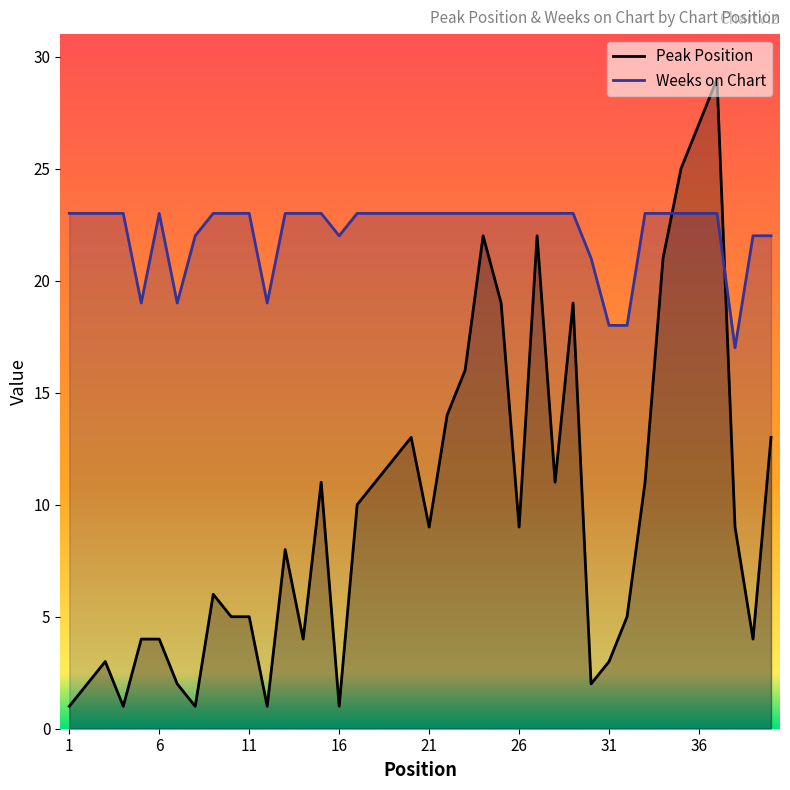

What is the average value of the Weeks on Chart series?

22